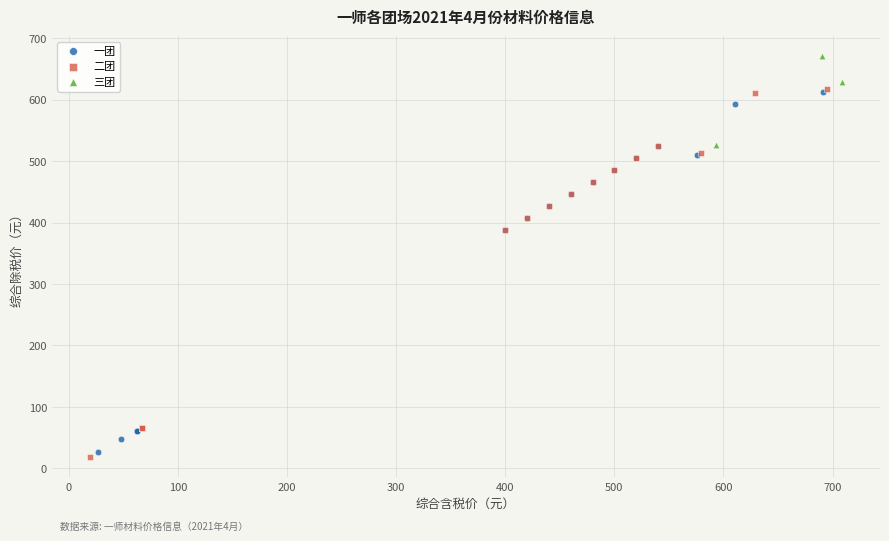

Which series contains the highest Y value?

三团